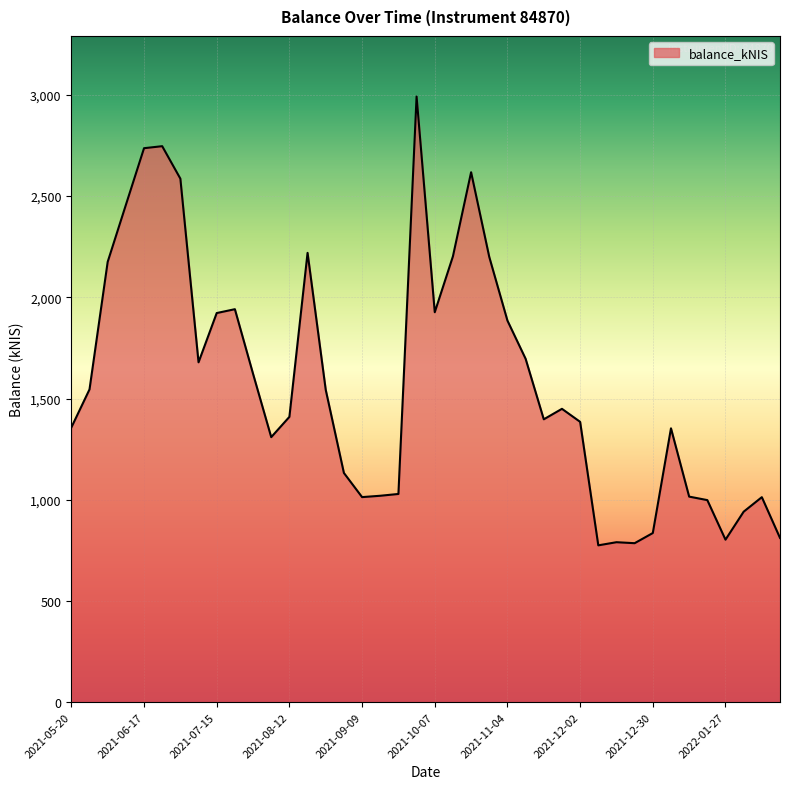

How many series are shown in this chart?

1